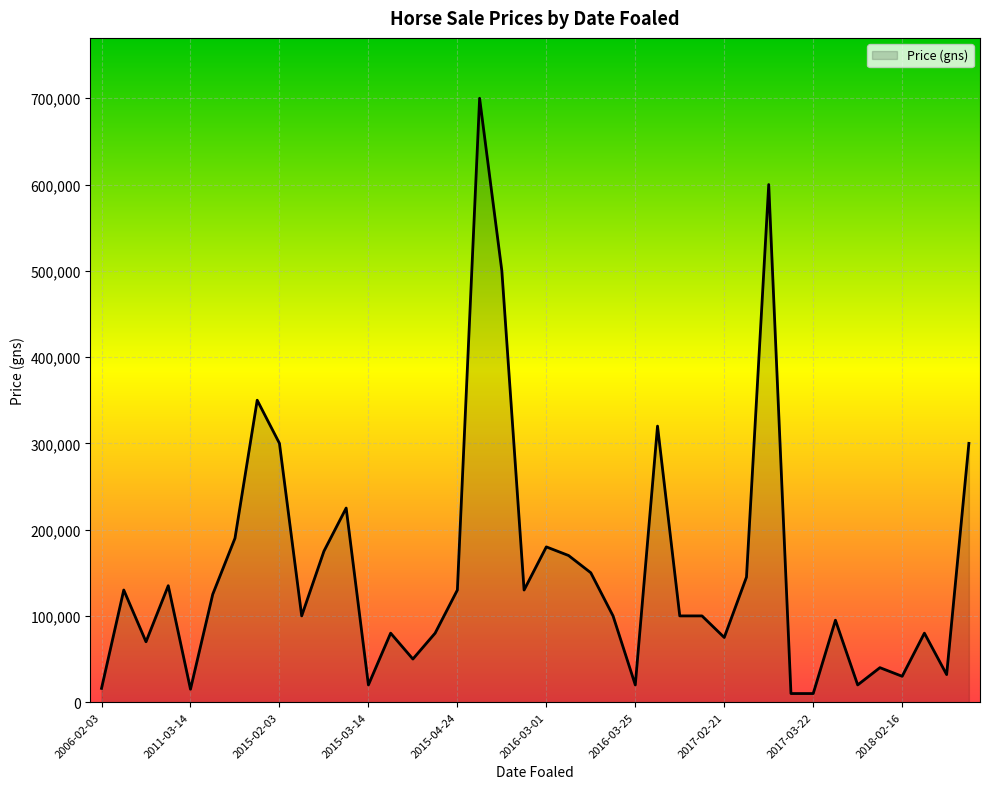

What is the difference between the maximum and minimum values?

690000